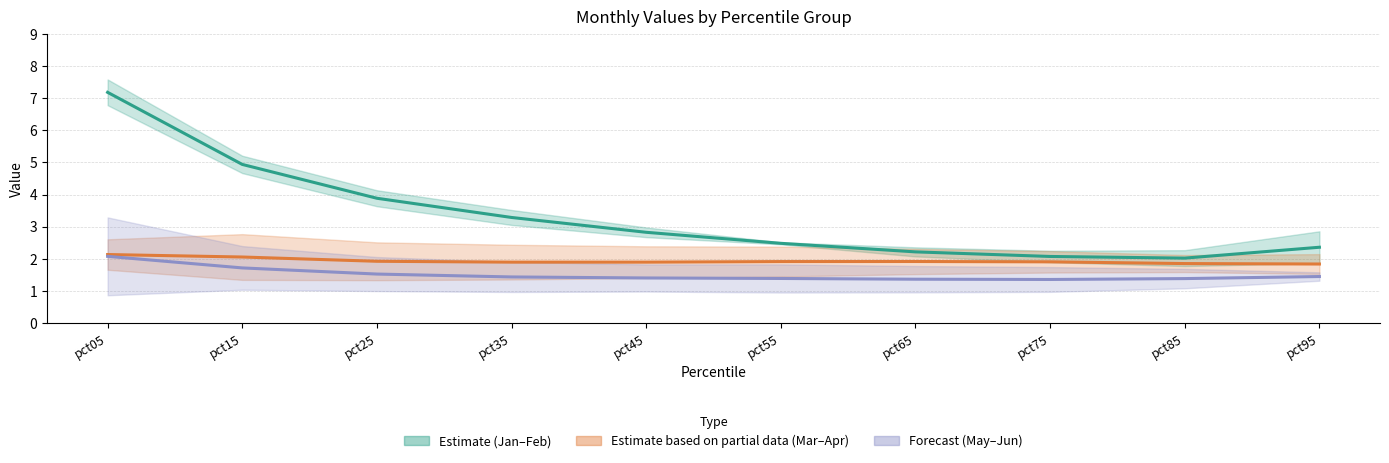

At which category does Estimate partial (Mar–Apr mid) reach its first local peak?

pct65